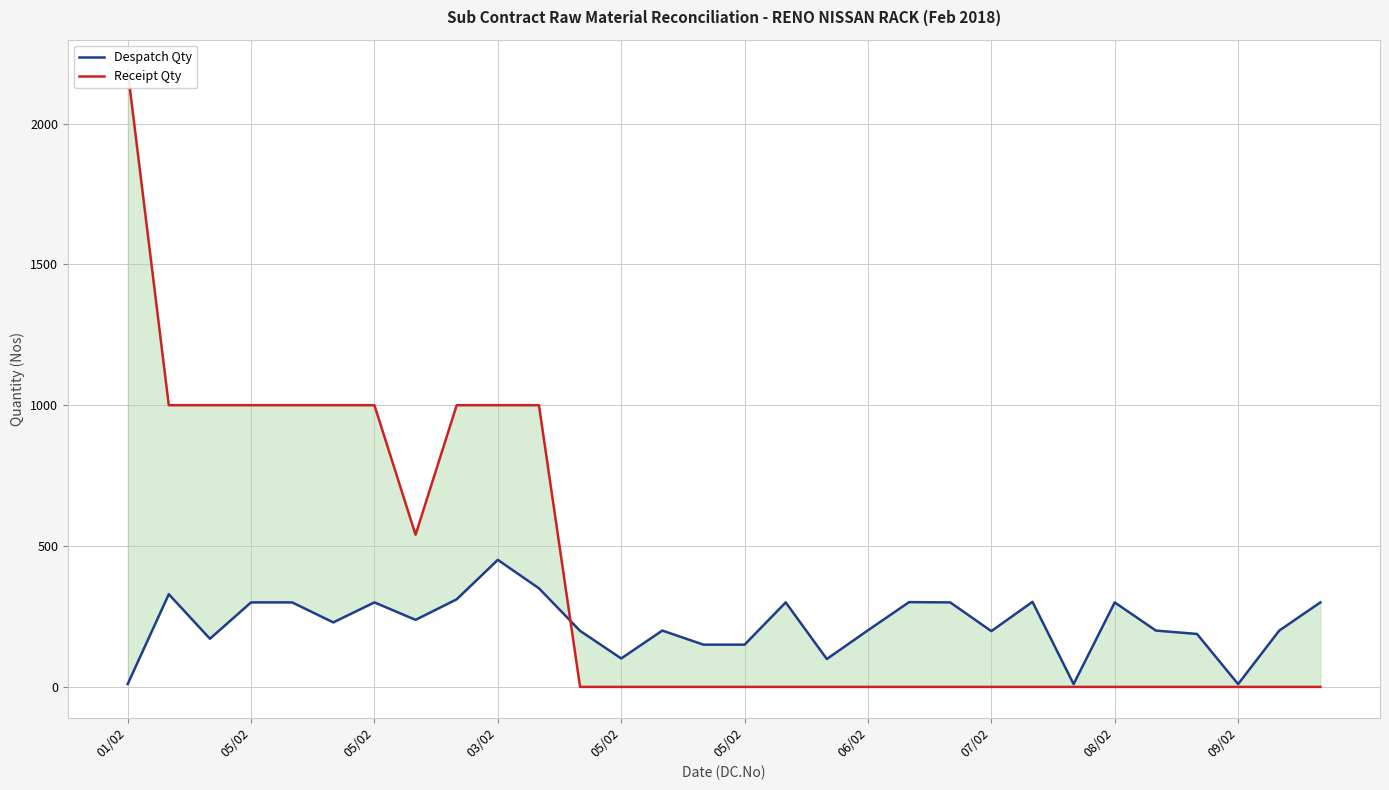

Is the value of Despatch Qty at 14 greater than the value of Receipt Qty at 09/02?

No